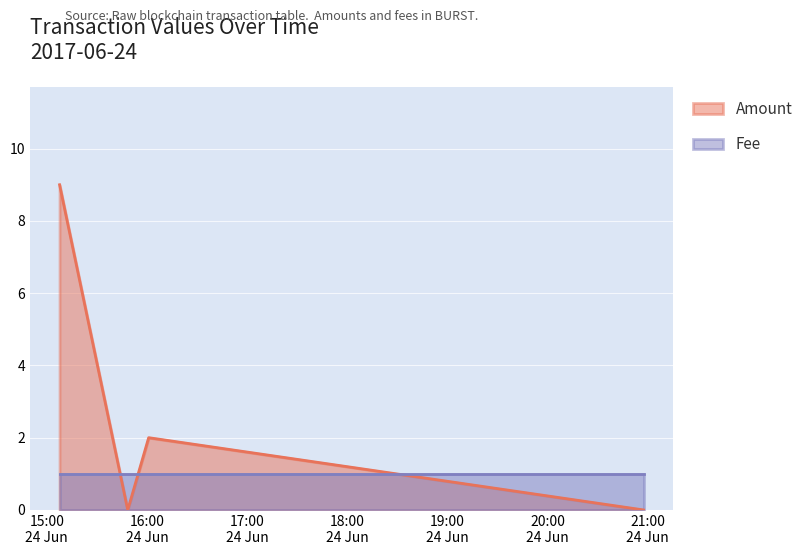

True or false: the data shows 9 at 2017-06-24 15:07:38.

True